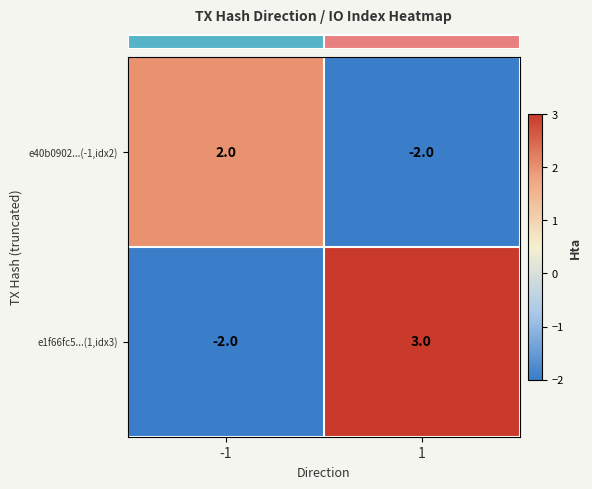

True or false: row_0 has a value of -1 at 1.

False